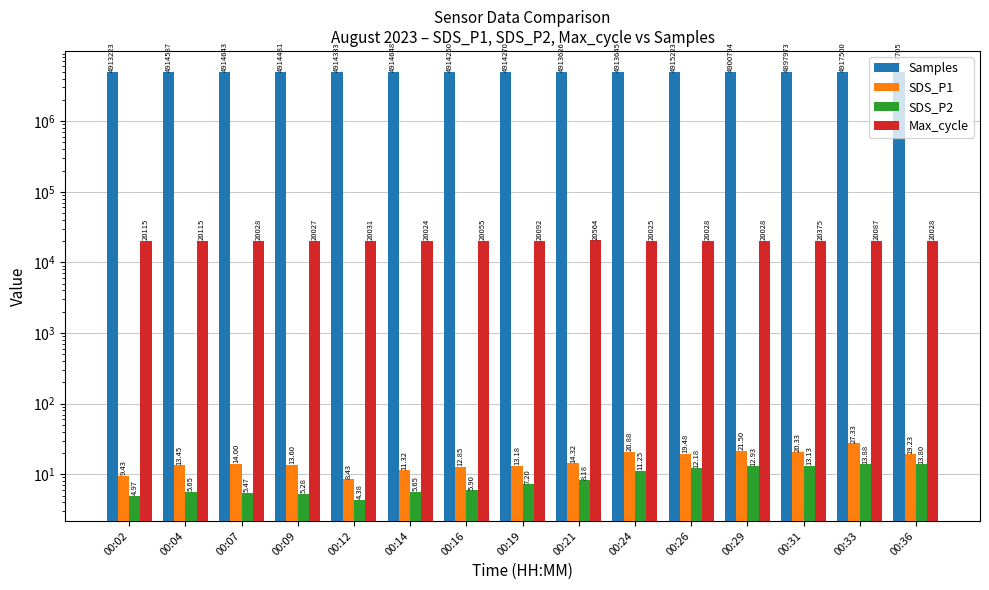

Which series changed the most between 00:09 and 00:33?

Samples